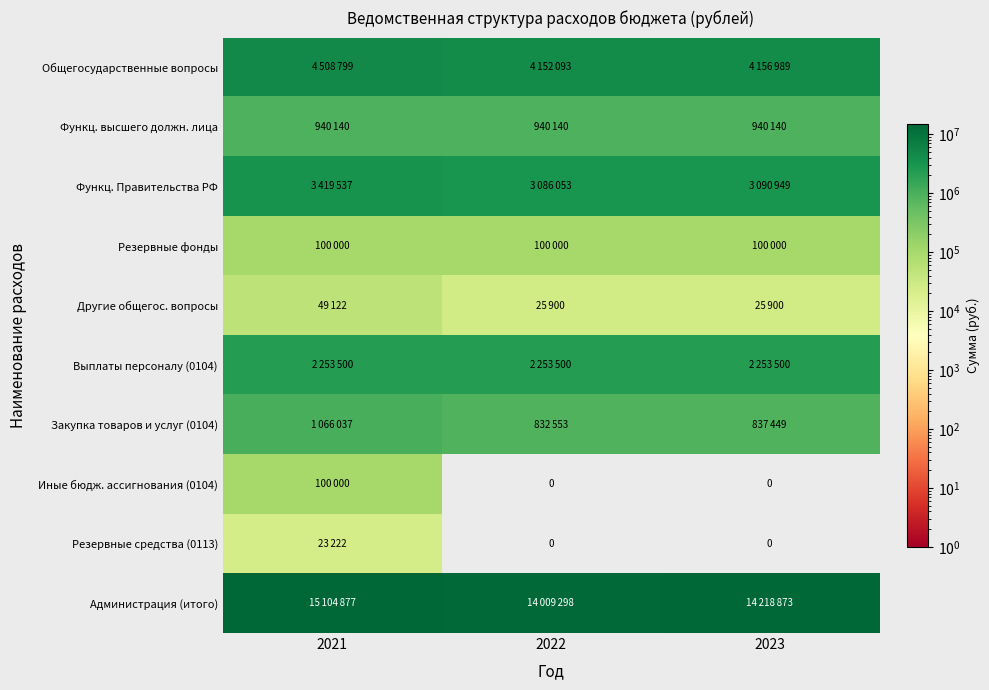

Between 2021 and 2023, which series saw the biggest shift?

Администрация (итого)